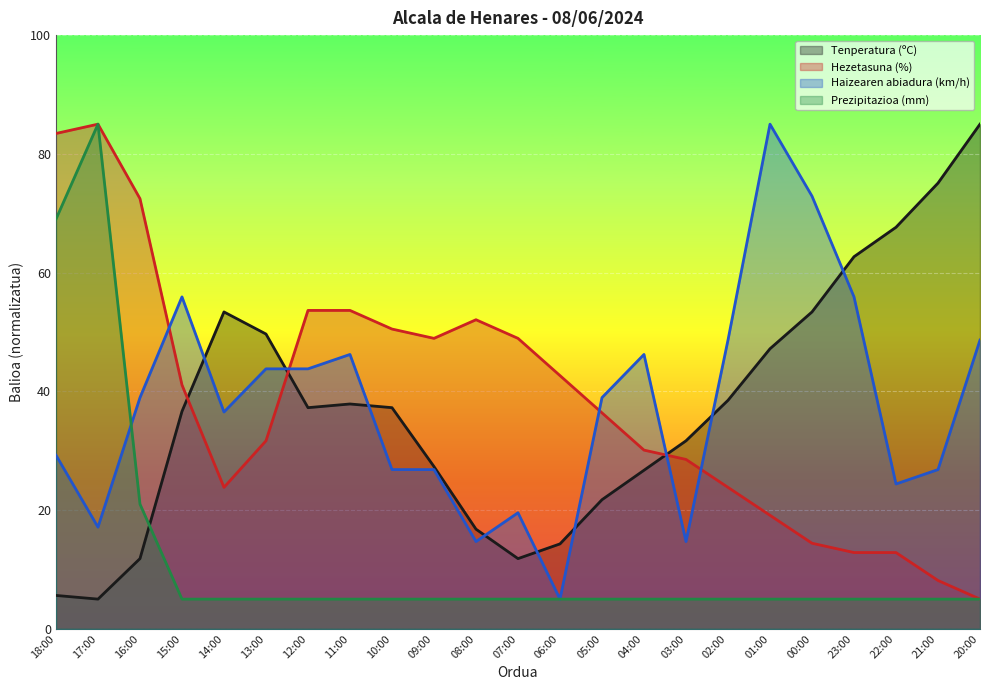

Is the value of Hezetasuna (%) at 05:00 greater than the value of Haizearen abiadura (km/h) at 08:00?

Yes